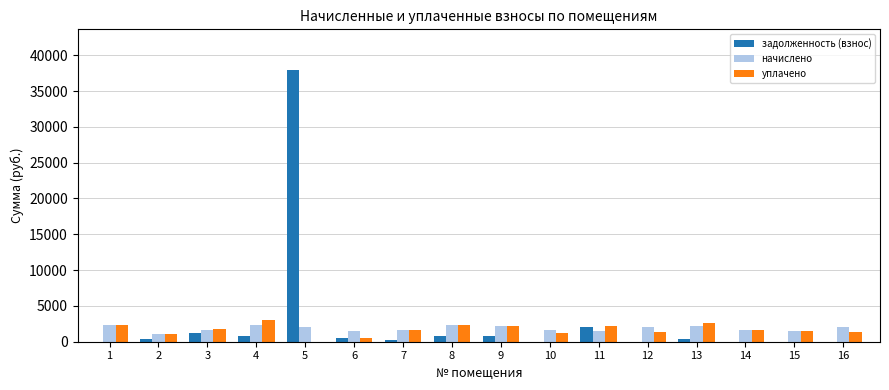

Is the value of задолженность (взнос) at 1 greater than the value of начислено at 2?

No